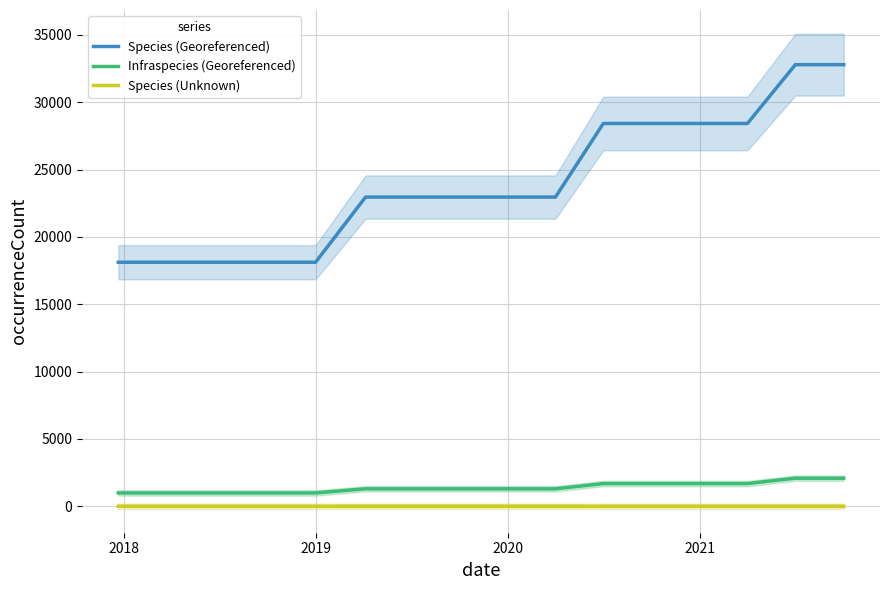

True or false: Infraspecies (Georeferenced) and Species (Unknown) cross at least once.

False